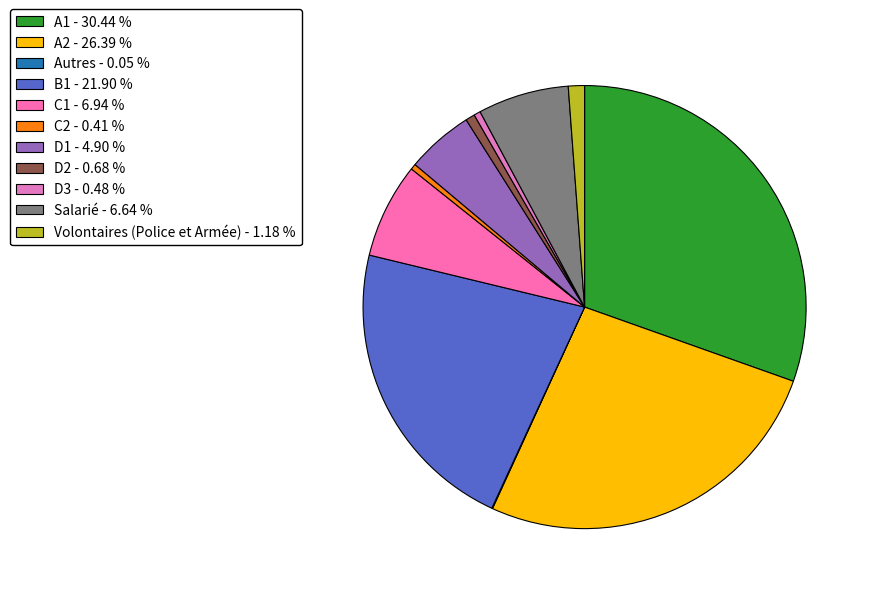

Which category has the smallest portion of the pie?

Autres